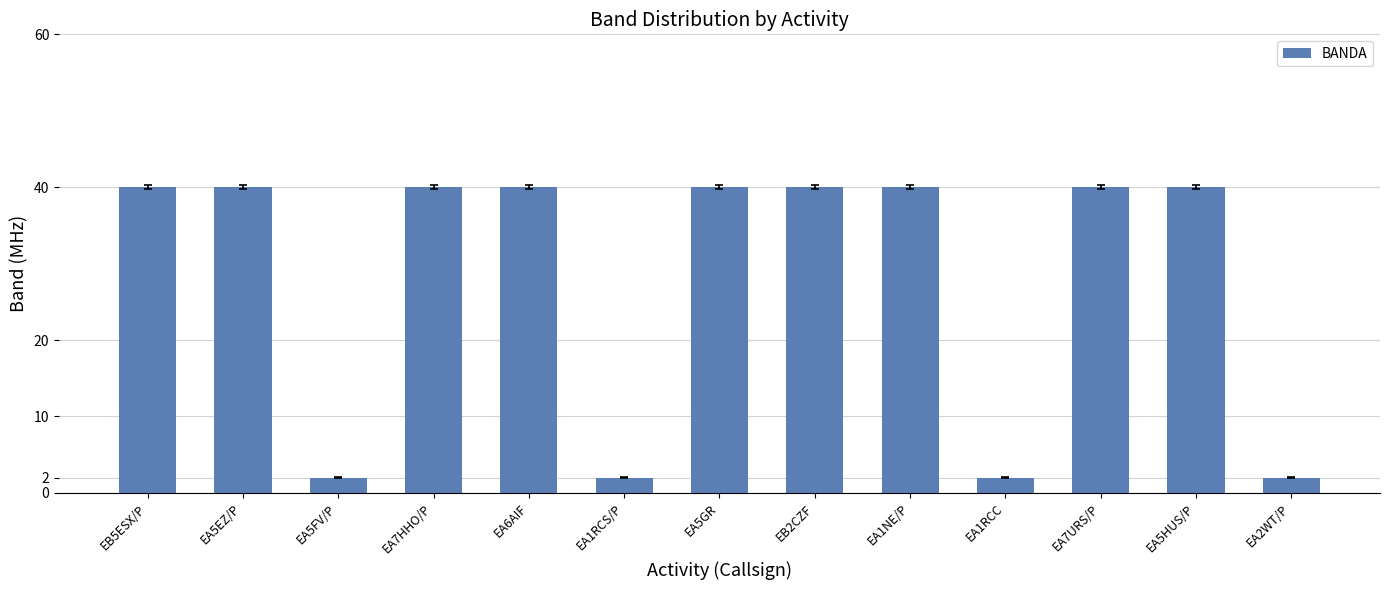

What is the label of the 1st bar from the left?

EB5ESX/P